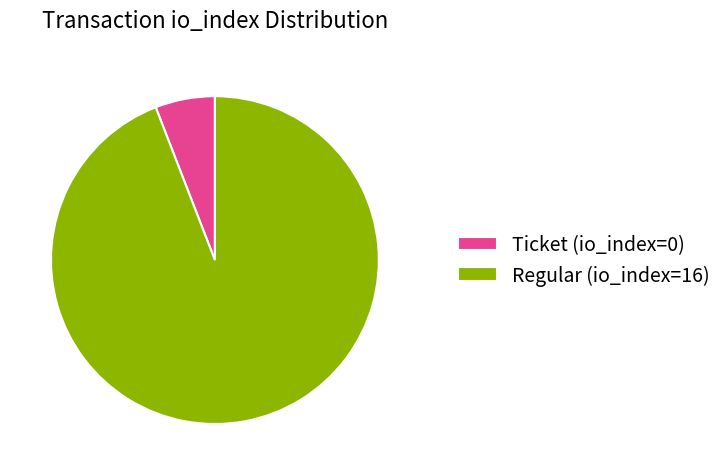

Is the sum of Ticket (io_index=0) and Regular (io_index=16) greater than half?

Yes